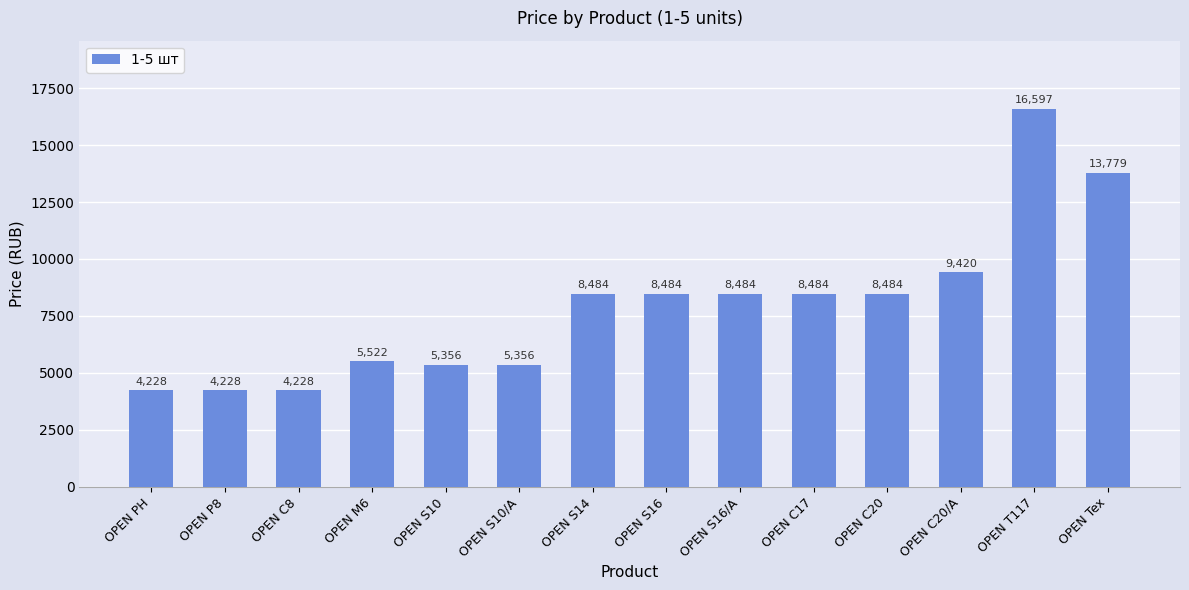

The chart shows a value of 8483.8 at OPEN S16. True or false?

True